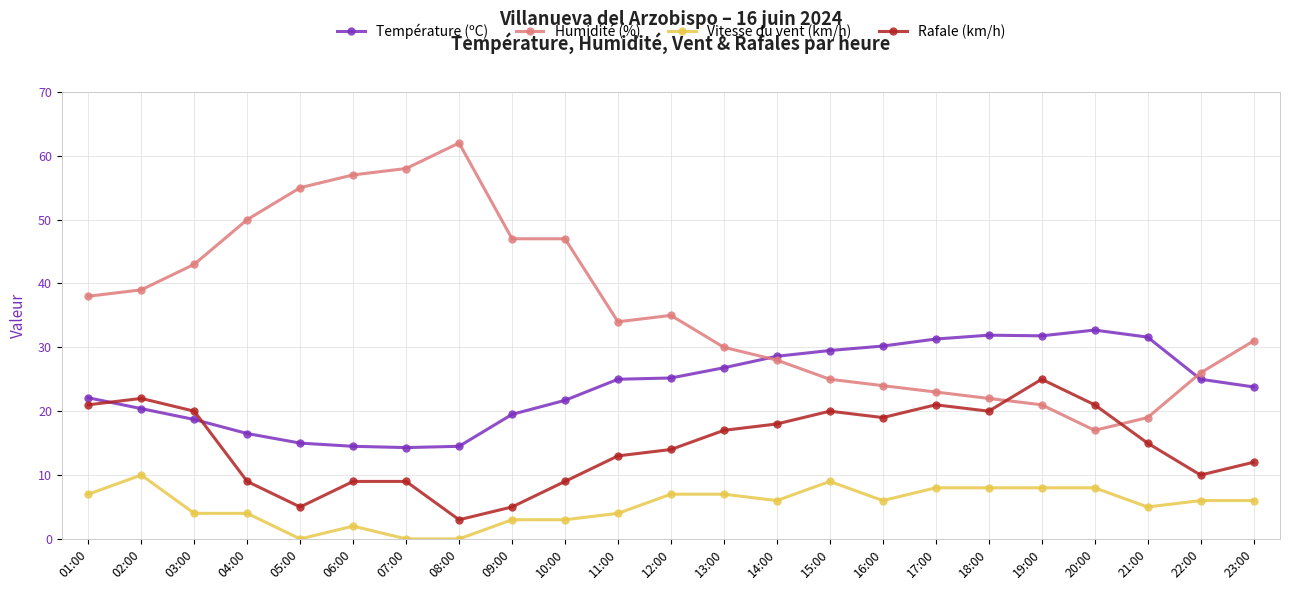

Does the chart display data point markers on the line(s)?

Yes